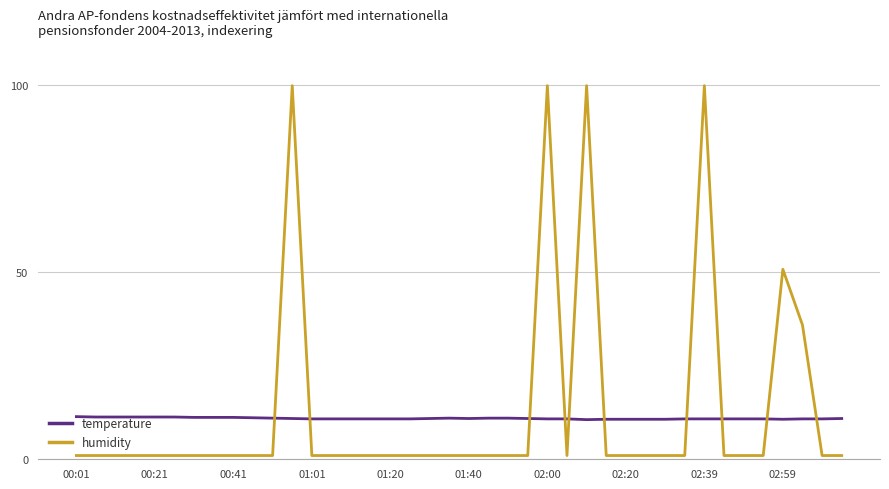

How many distinct data groups are displayed?

2